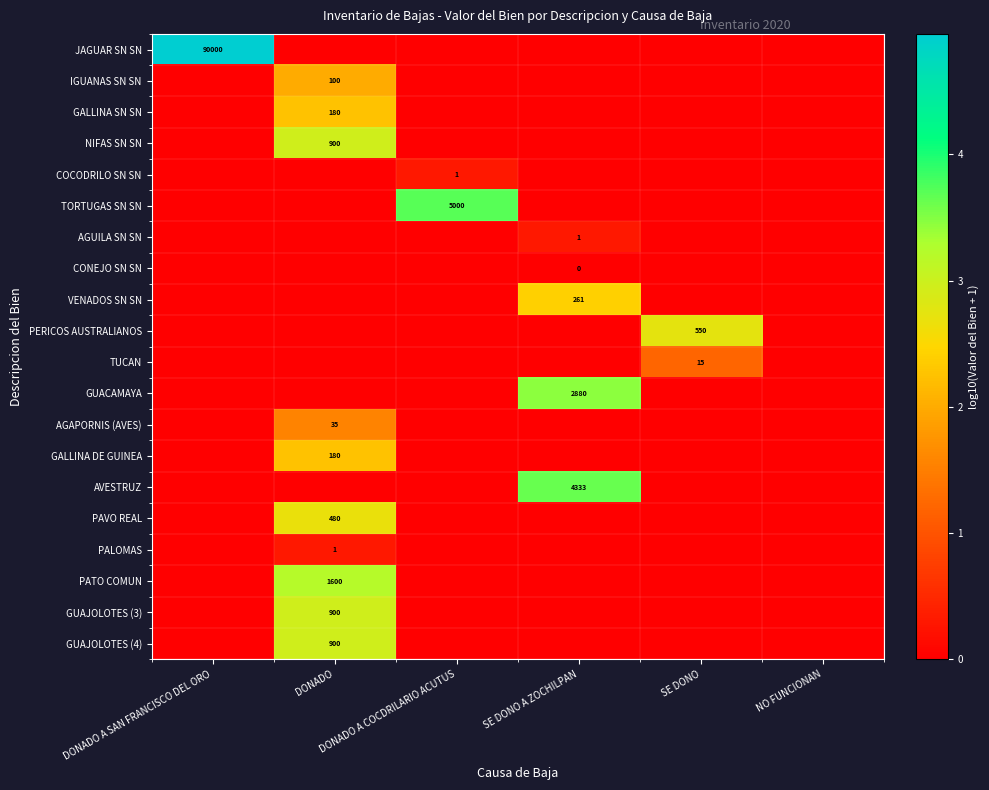

Which has a higher value, DONADO A COCDRILARIO ACUTUS or SE DONO A ZOCHILPAN?

DONADO A COCDRILARIO ACUTUS